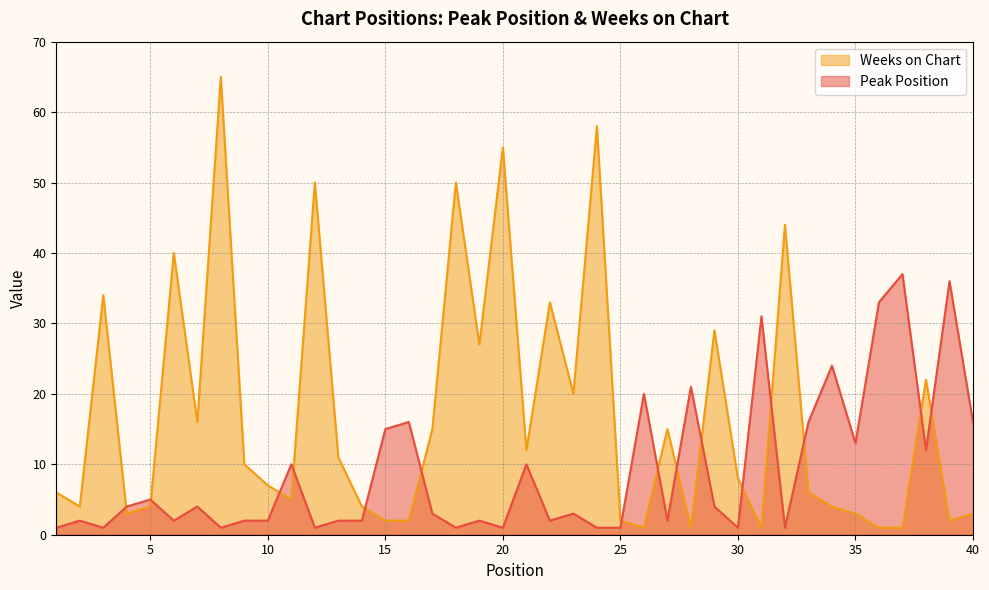

What is the approximate value of Peak Position at 28?

21